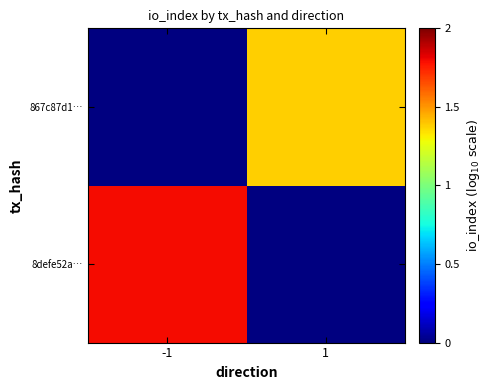

List the labels in order of 8defe52a… value, smallest first.

-1, 1